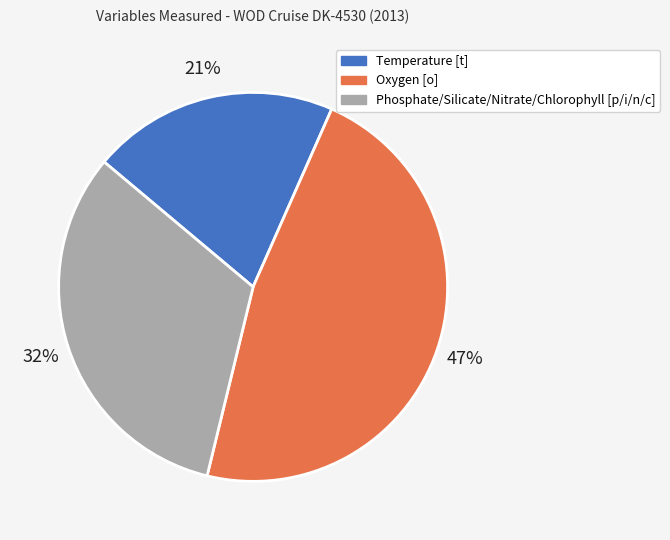

Rank the categories by value from lowest to highest.

Temperature [t], Phosphate/Silicate/Nitrate/Chlorophyll [p/i/n/c], Oxygen [o]